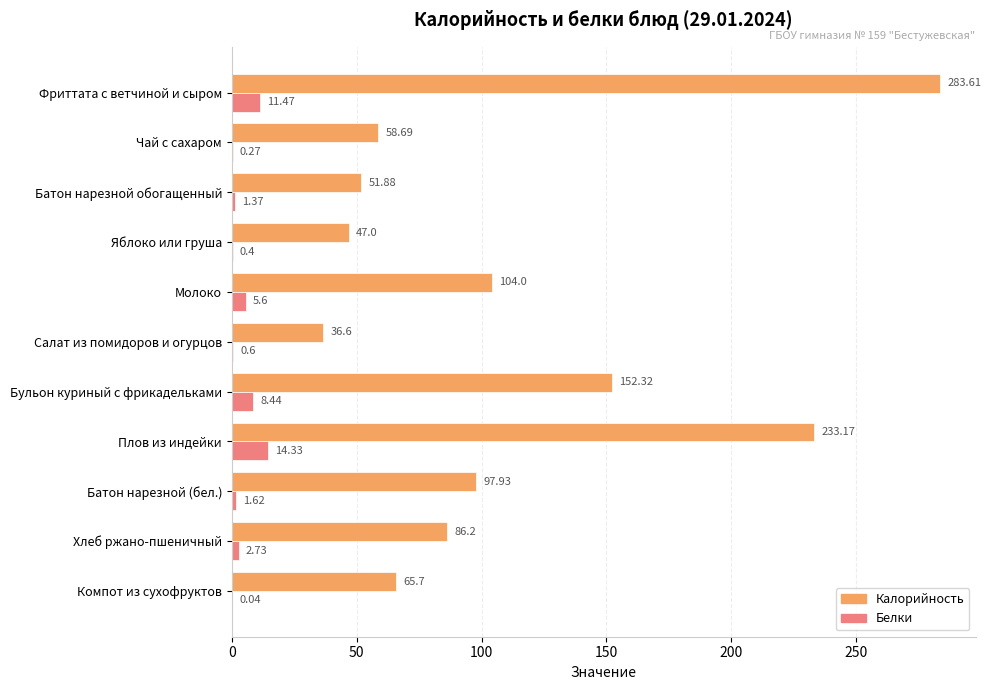

At which category does the chart reach its peak across all series?

Фриттата с ветчиной и сыром